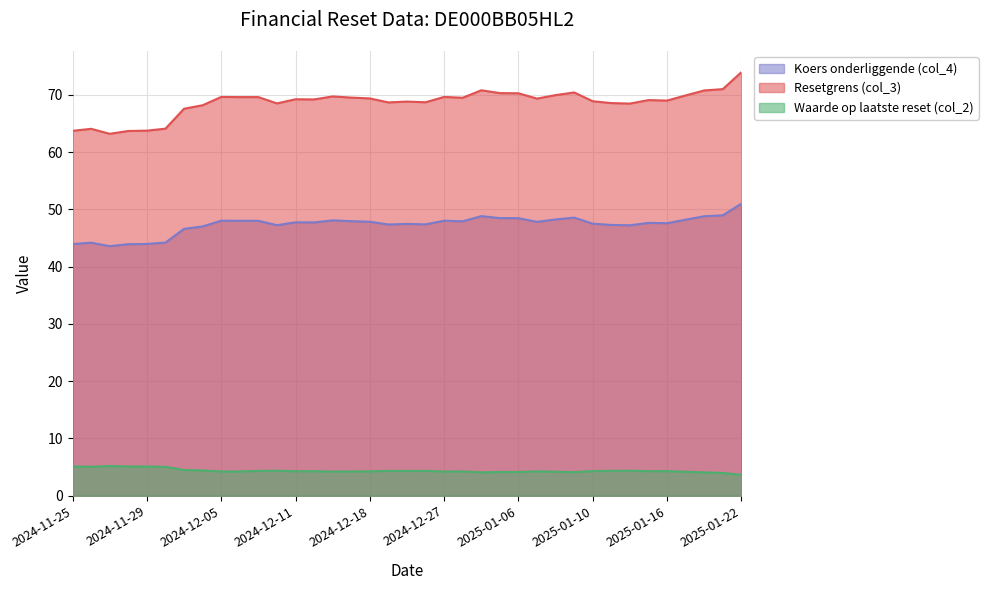

How many data points does each series have?

37